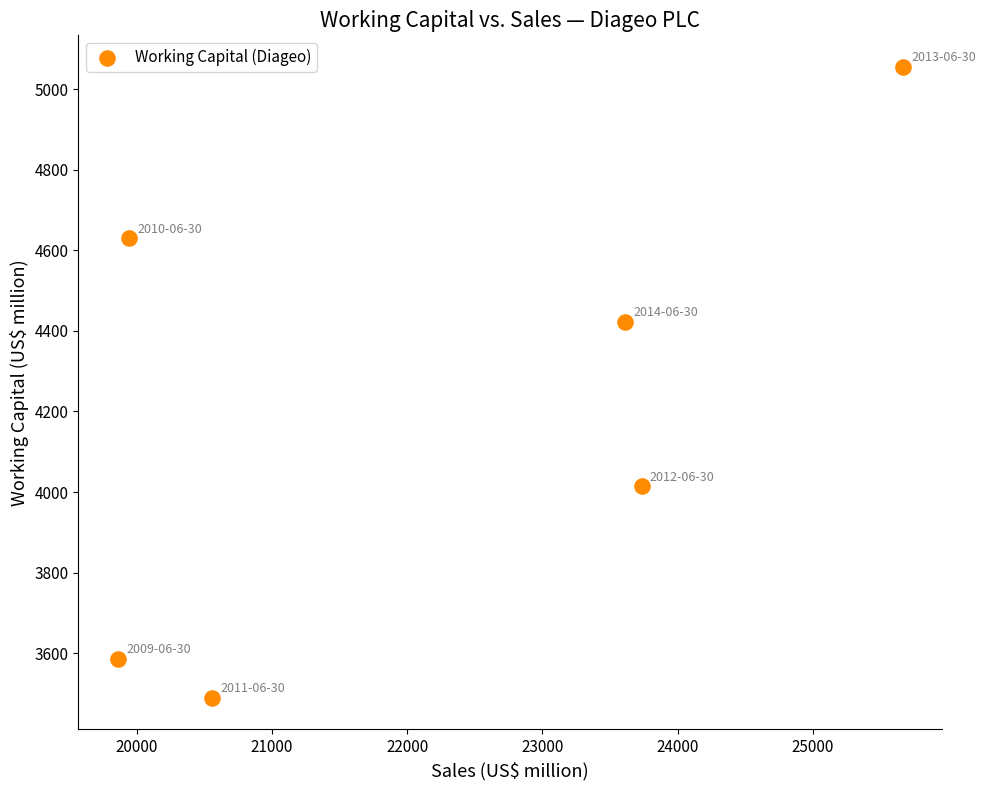

What is the range of X values (max minus min)?

5807